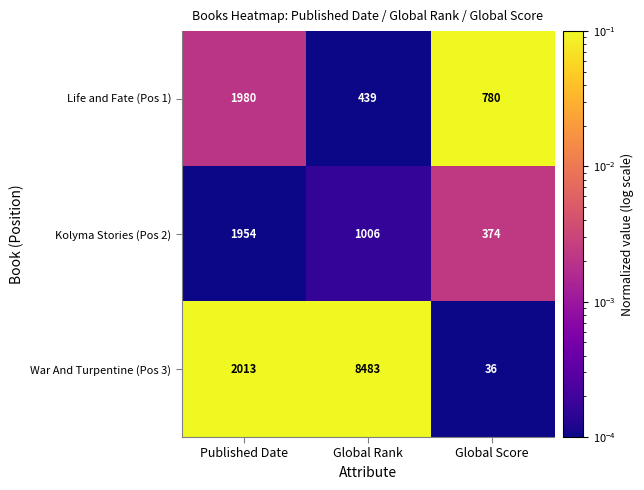

Count the Kolyma Stories (Pos 2) values in the range 374 to 1954.

3